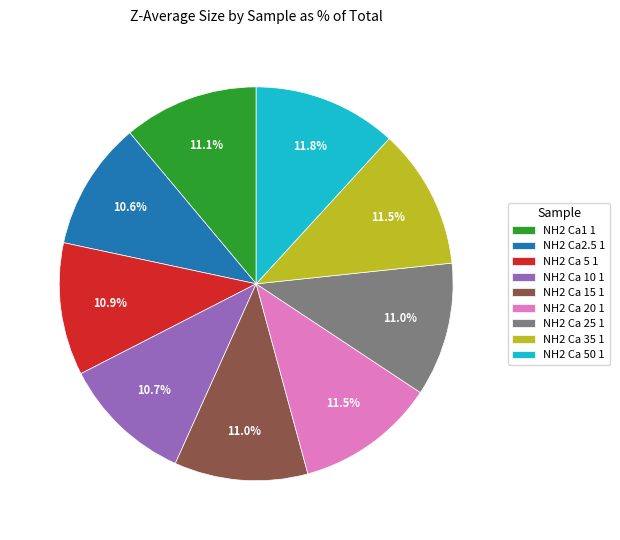

Does any single category account for the majority?

No